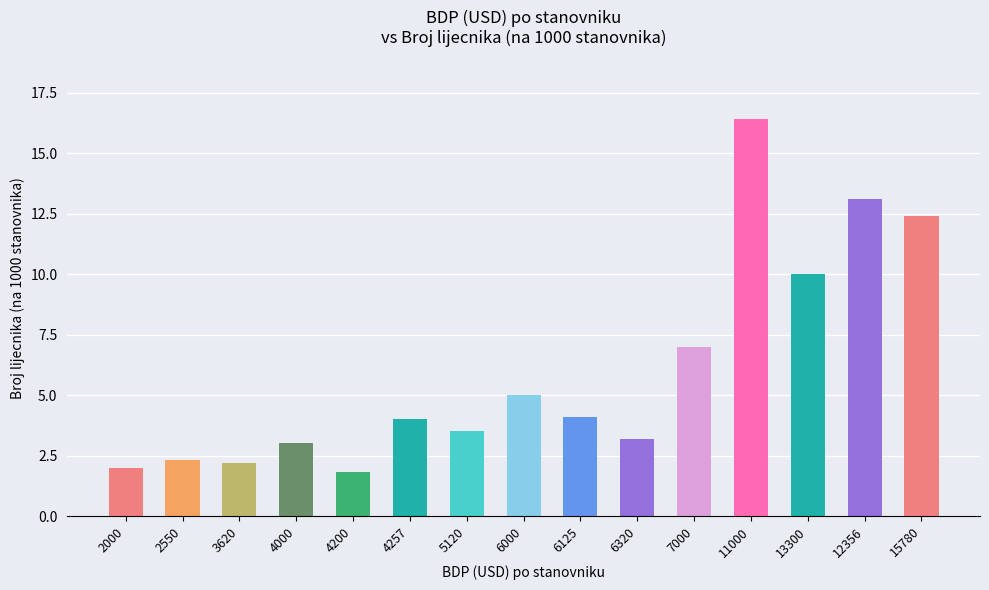

Reading left to right, what are all the values shown in this chart?

2.0	2.3	2.2	3.0	1.8	4.0	3.5	5.0	4.1	3.2	7.0	16.4	10.0	13.1	12.4